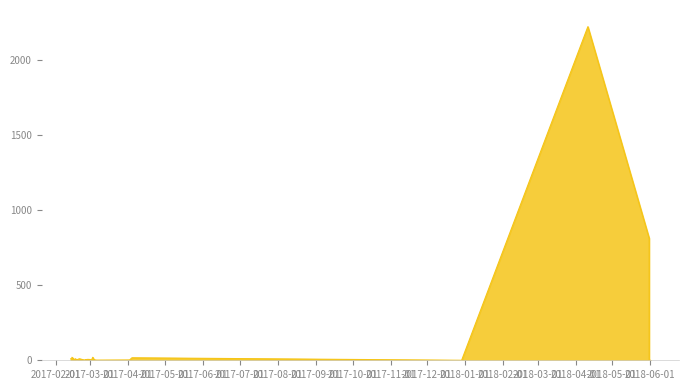

Count the number of values greater than 5.

16